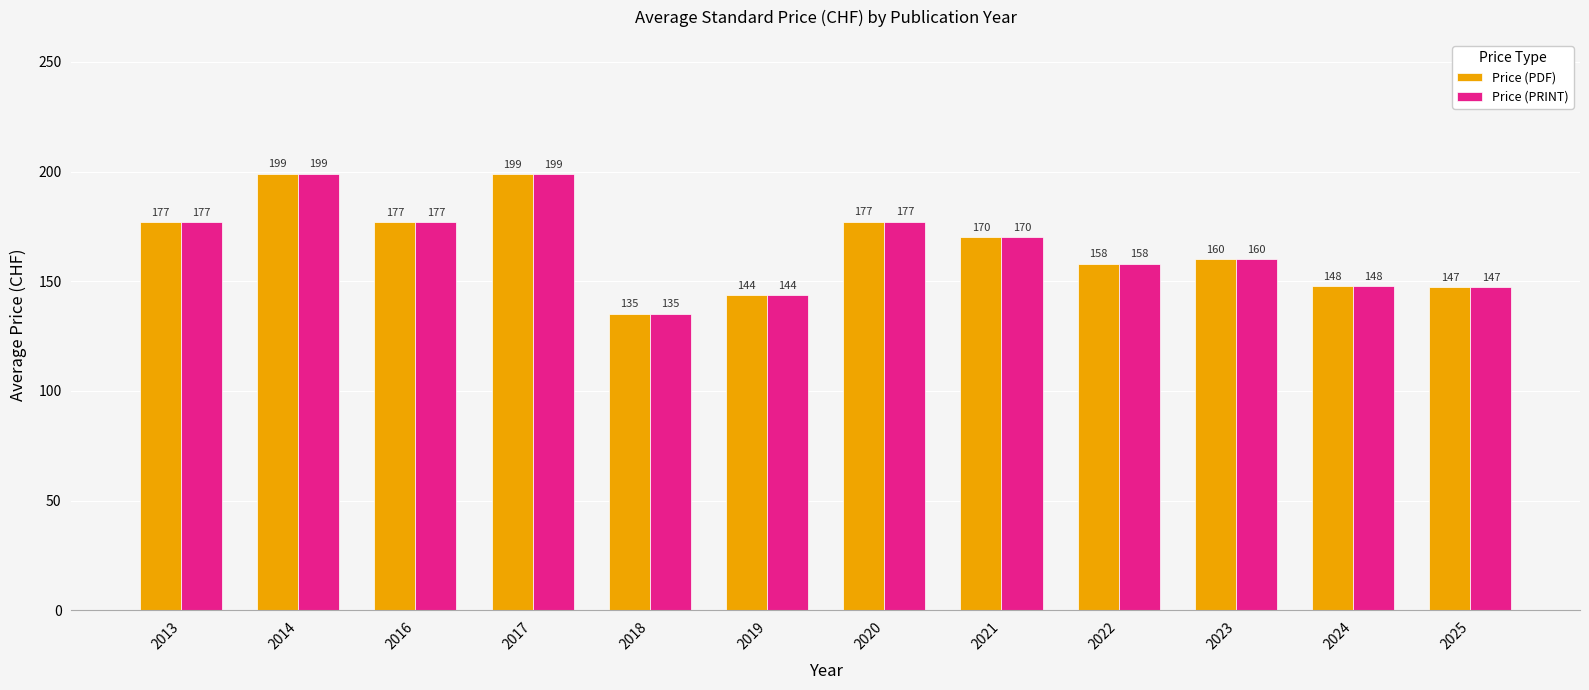

At which label does Price (PDF) reach its minimum?

2018